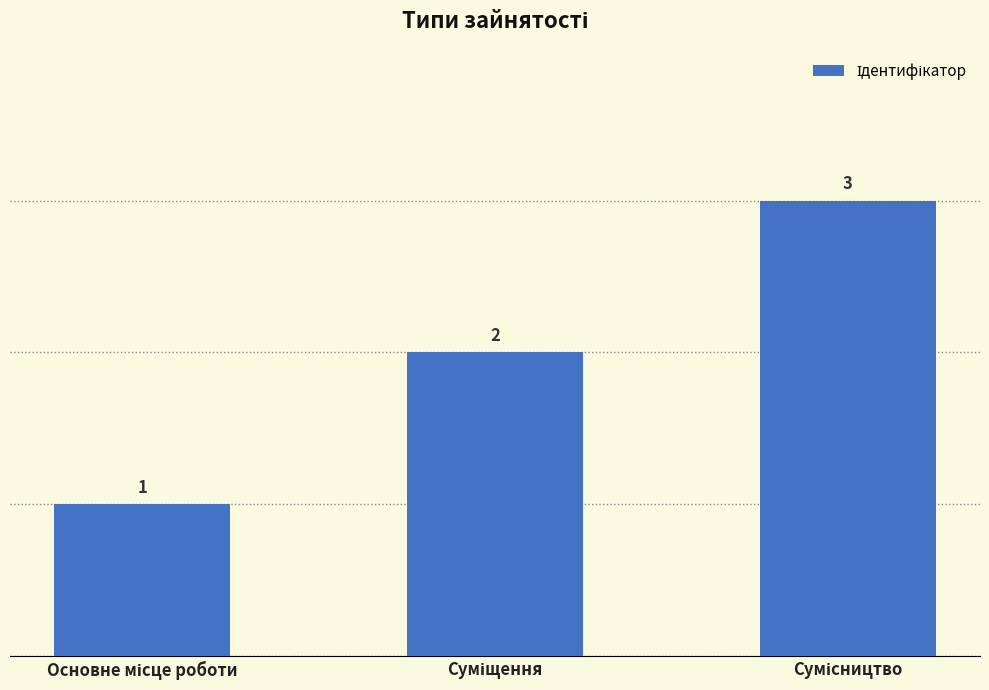

What is the value of the 2nd bar from the left?

2